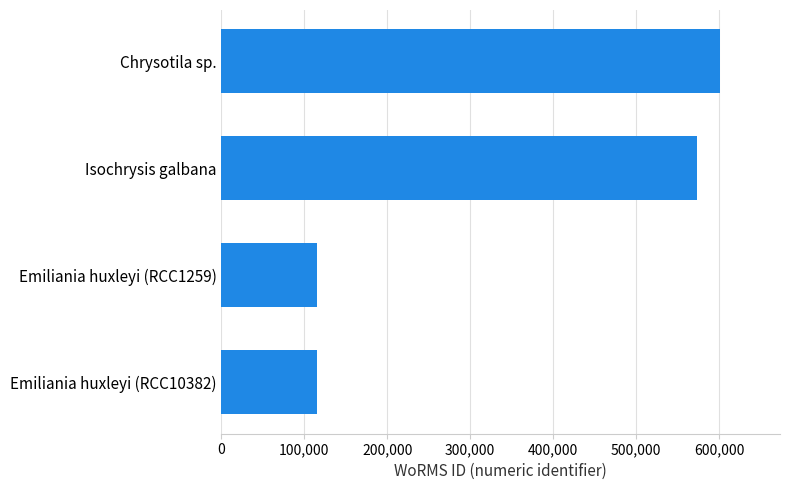

Between Emiliania huxleyi (RCC10382) and Chrysotila sp., which is larger?

Chrysotila sp.